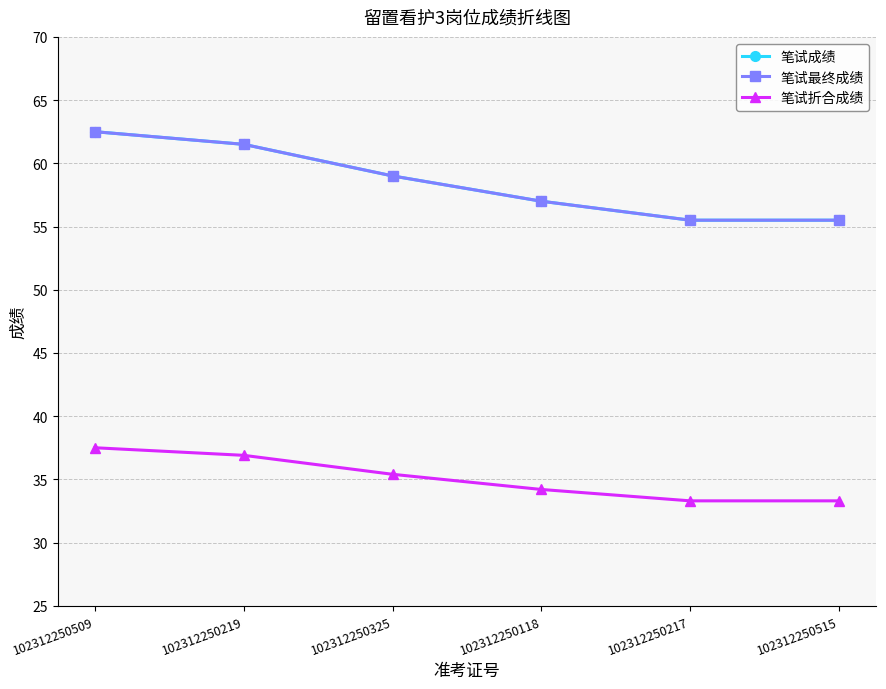

Where is 笔试最终成绩 nearest to the value 59?

102312250325